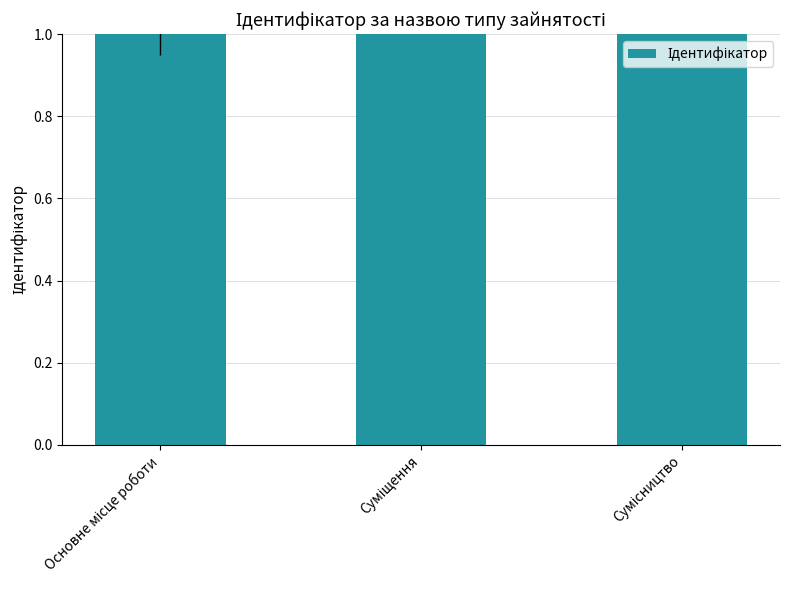

Where does the data first go above 2?

Сумісництво